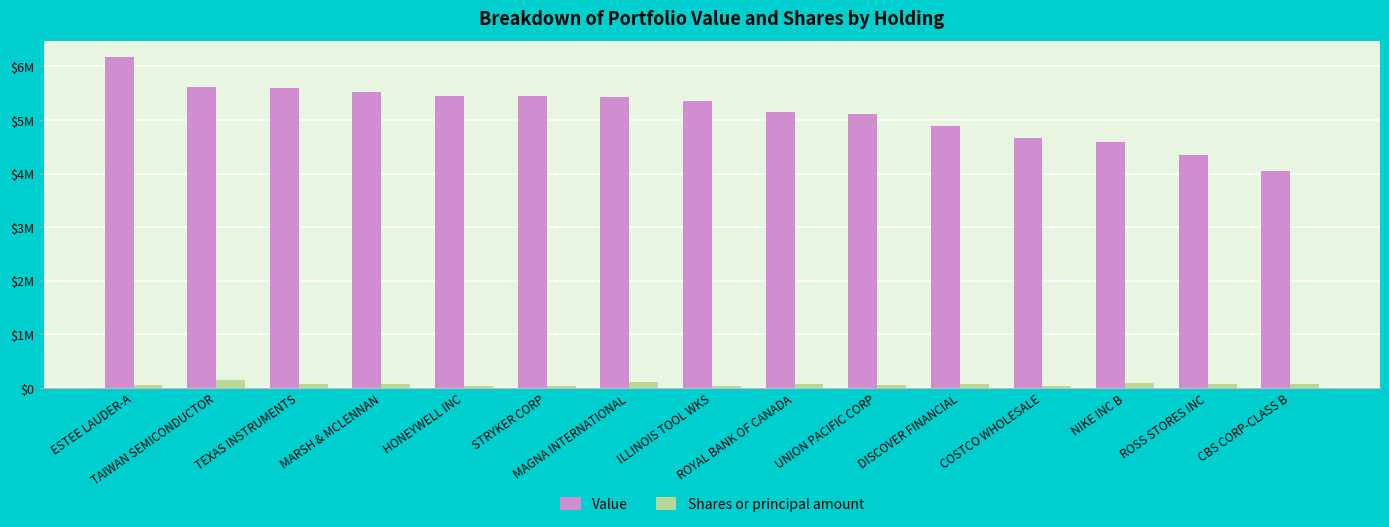

What is the label of the 2nd bar from the right?

ROSS STORES INC